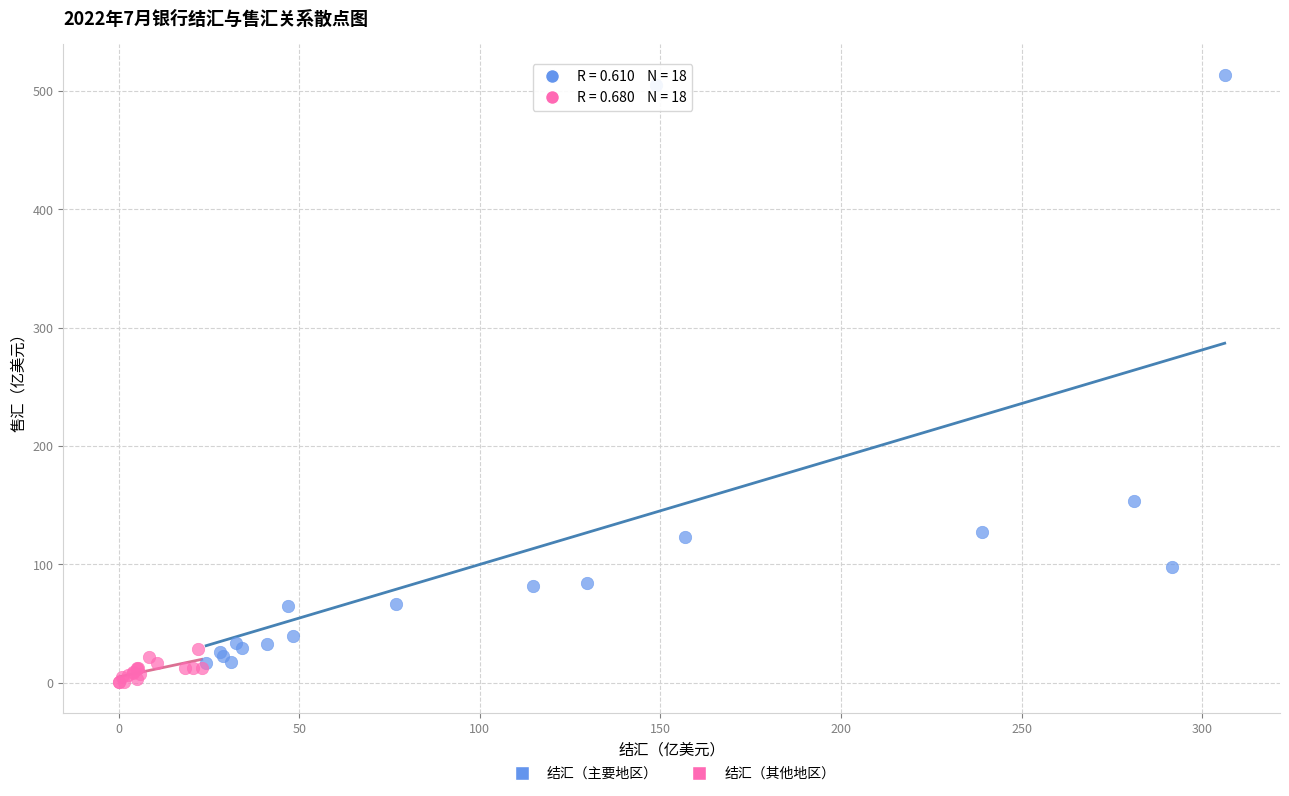

Which series reaches the maximum Y coordinate?

结汇（主要地区）